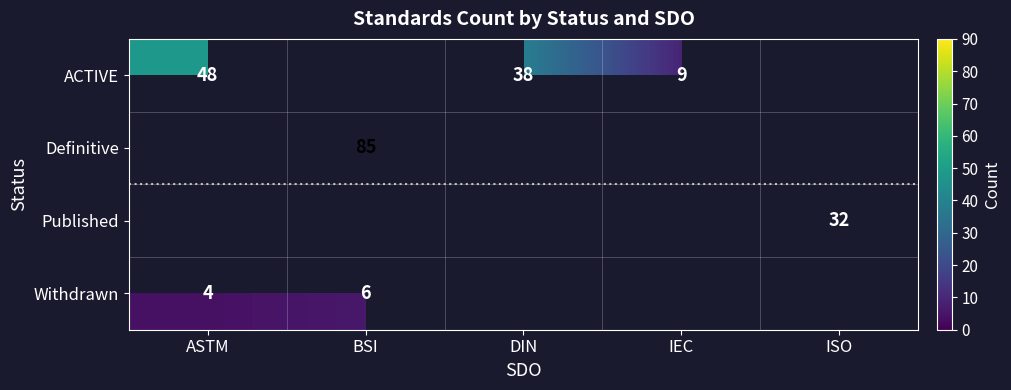

The value of ACTIVE at DIN is 57.2. True or false?

False